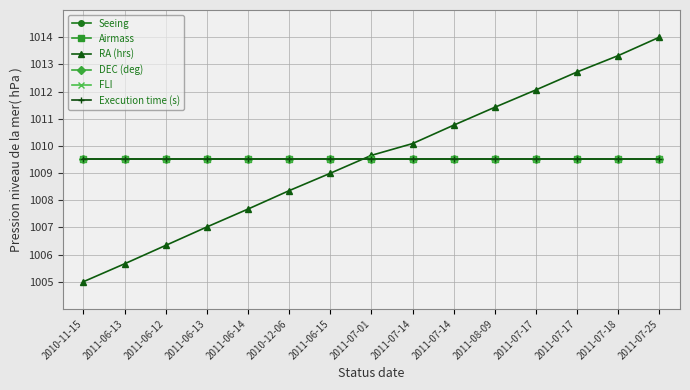

How many data points does each series have?

15